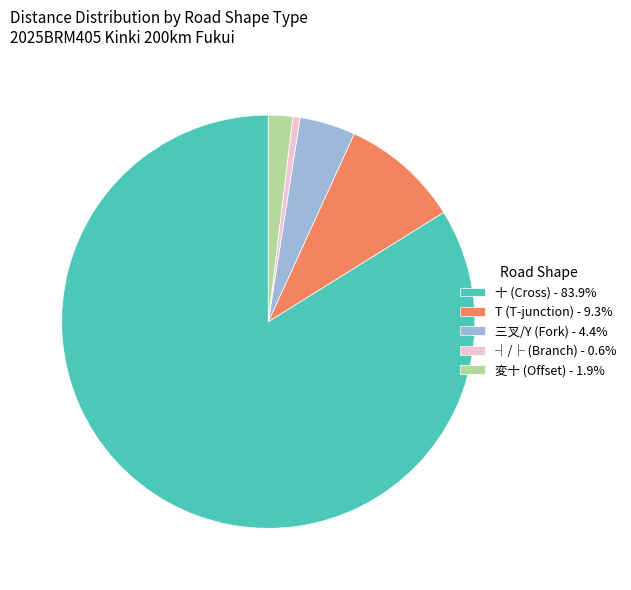

Do 三叉/Y (Fork) - 4.4% and 十 (Cross) - 83.9% together represent more than half of the pie?

Yes